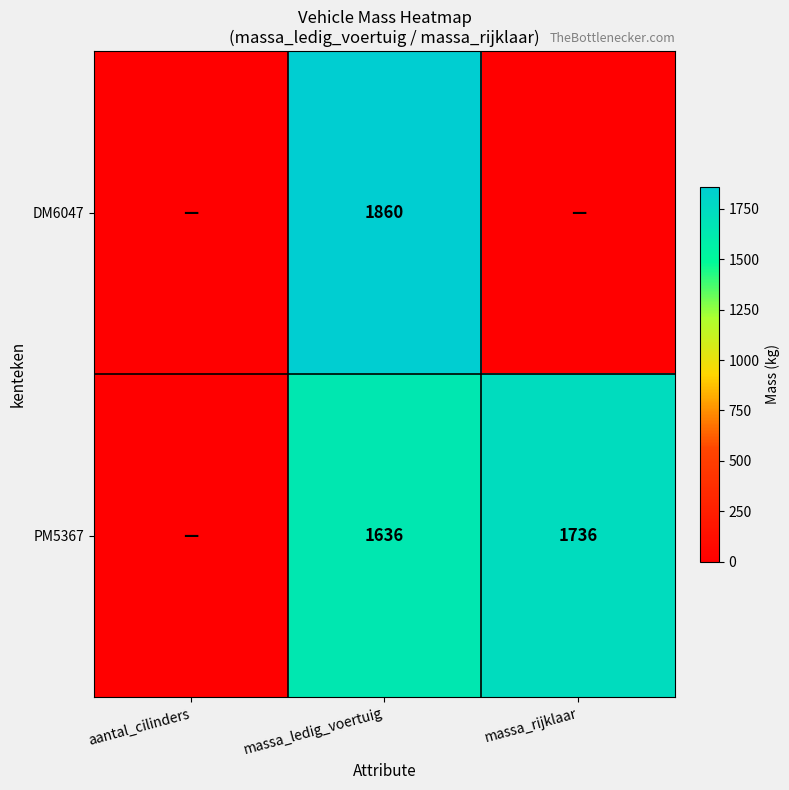

Which label corresponds to the largest value in the chart?

massa_ledig_voertuig